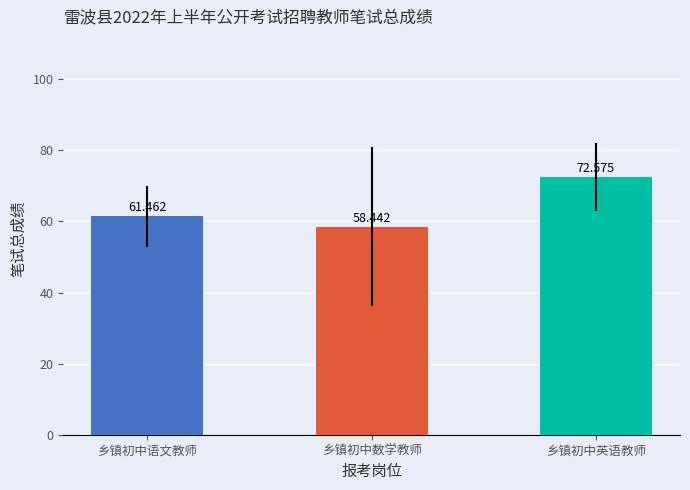

What is the maximum value shown in the chart?

72.6